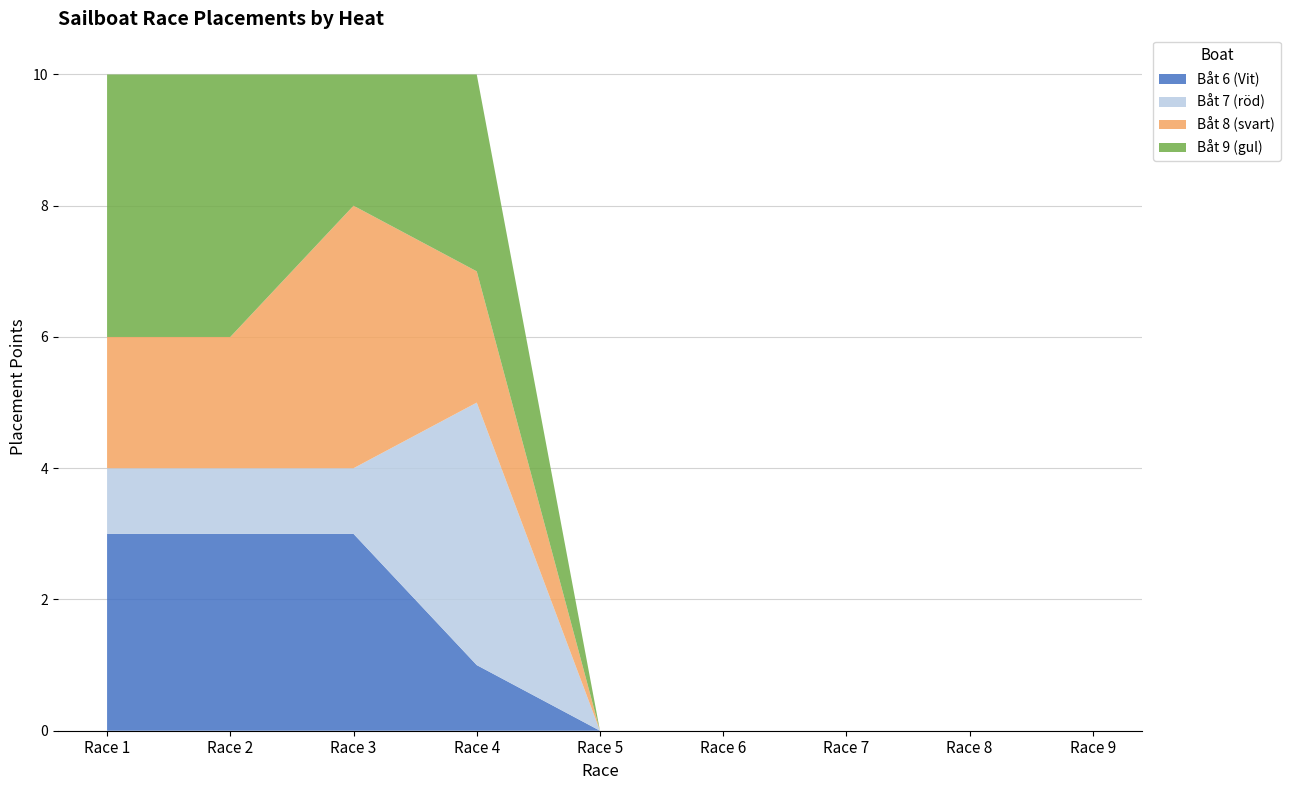

Reading left to right, extract all data points from this chart.

Båt 6 (Vit): Race 1=3	Race 2=3	Race 3=3	Race 4=1	Race 5=0	Race 6=0	Race 7=0	Race 8=0	Race 9=0
Båt 7 (röd): Race 1=1	Race 2=1	Race 3=1	Race 4=4	Race 5=0	Race 6=0	Race 7=0	Race 8=0	Race 9=0
Båt 8 (svart): Race 1=2	Race 2=2	Race 3=4	Race 4=2	Race 5=0	Race 6=0	Race 7=0	Race 8=0	Race 9=0
Båt 9 (gul): Race 1=4	Race 2=4	Race 3=2	Race 4=3	Race 5=0	Race 6=0	Race 7=0	Race 8=0	Race 9=0